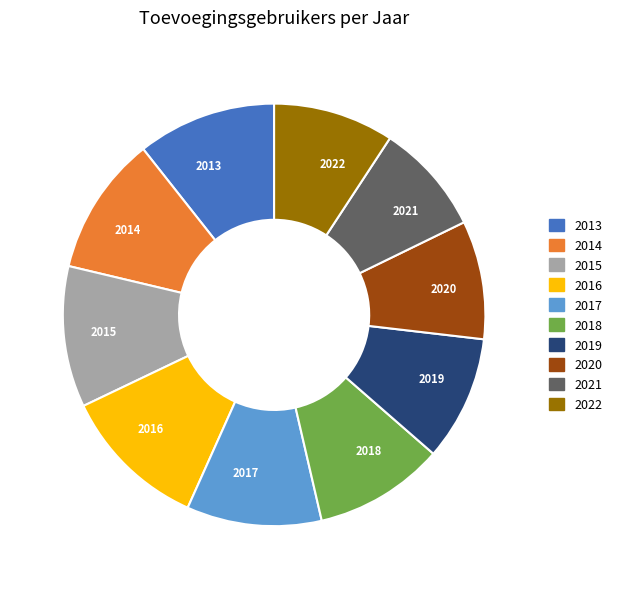

Do 2014 and 2022 together represent more than half of the pie?

No